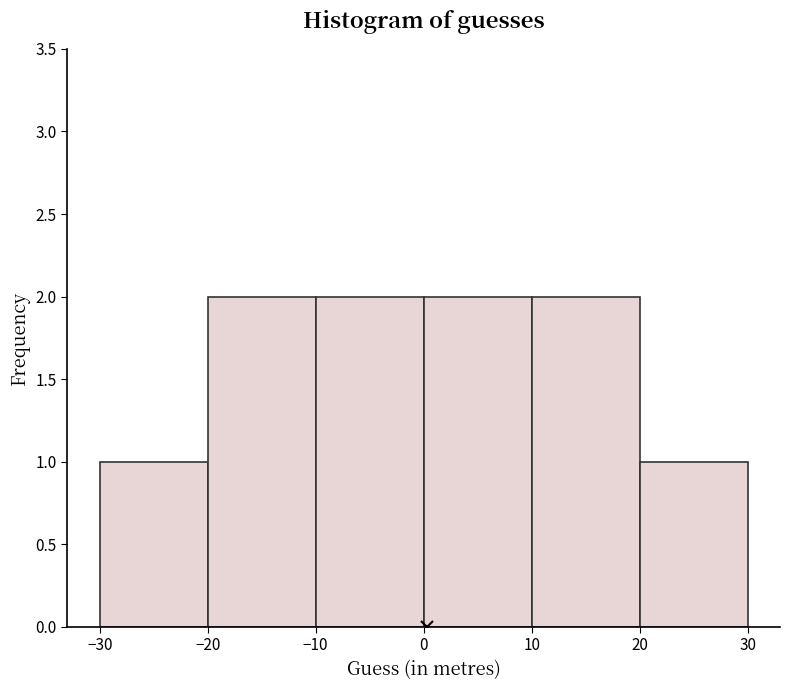

How tall is the bar that spans 10 to 20 on the x-axis? The values are not printed on the chart, so give them approximately, as read against the axis.

2